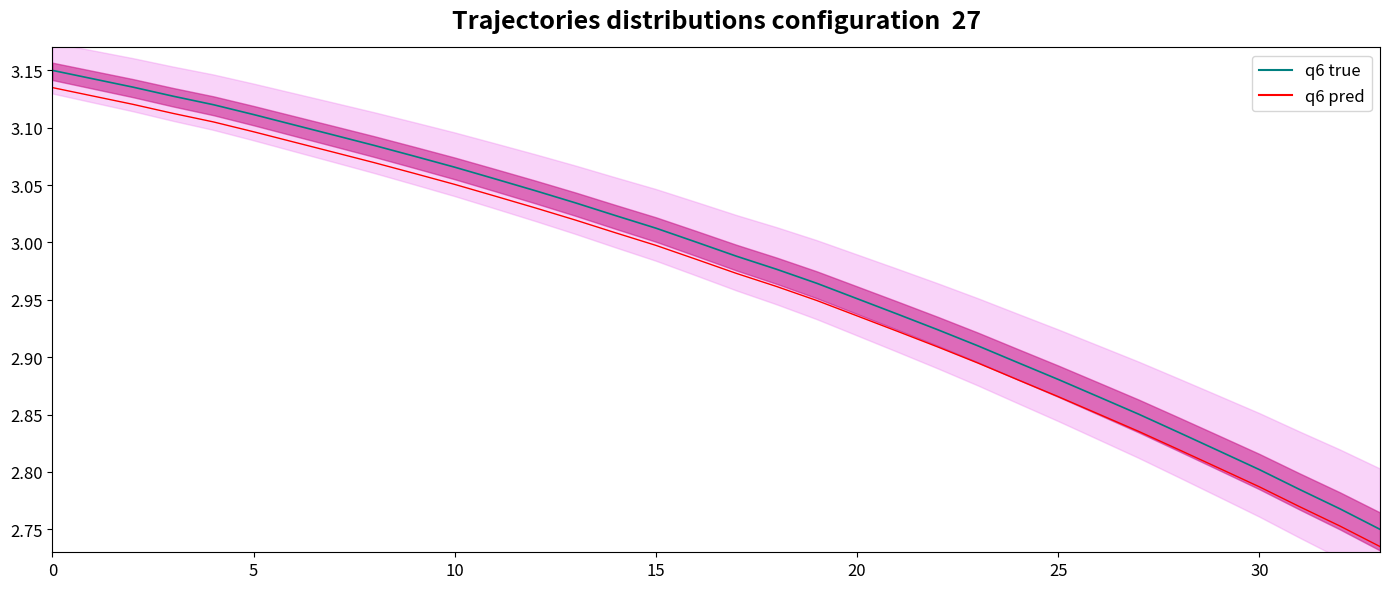

Which series changed the most between 8 and 25?

q6 true